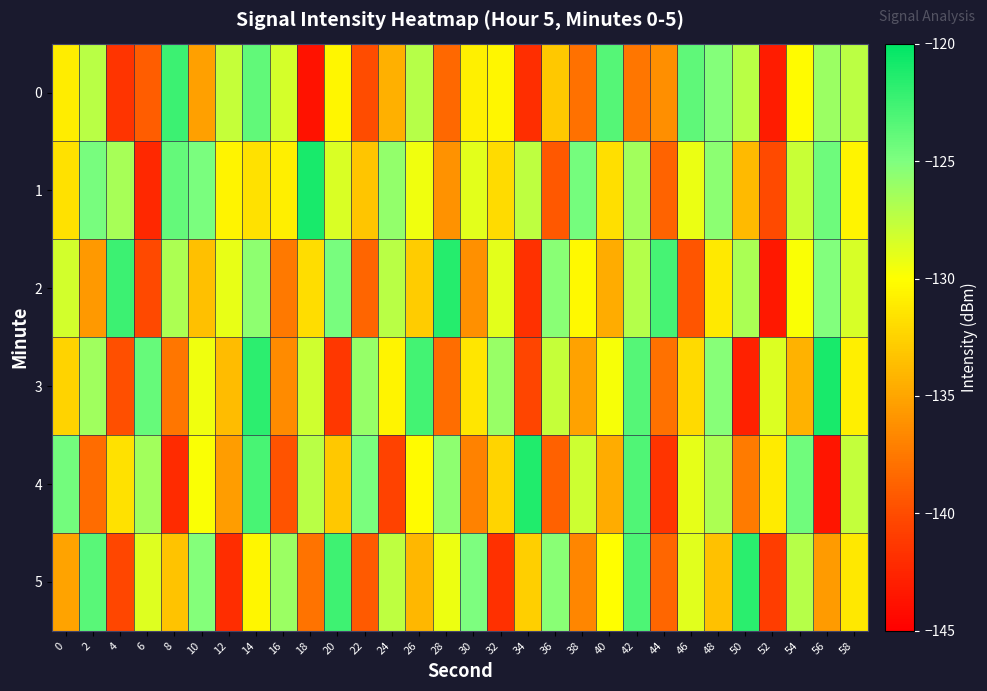

Which series has the largest range (max minus min)?

4